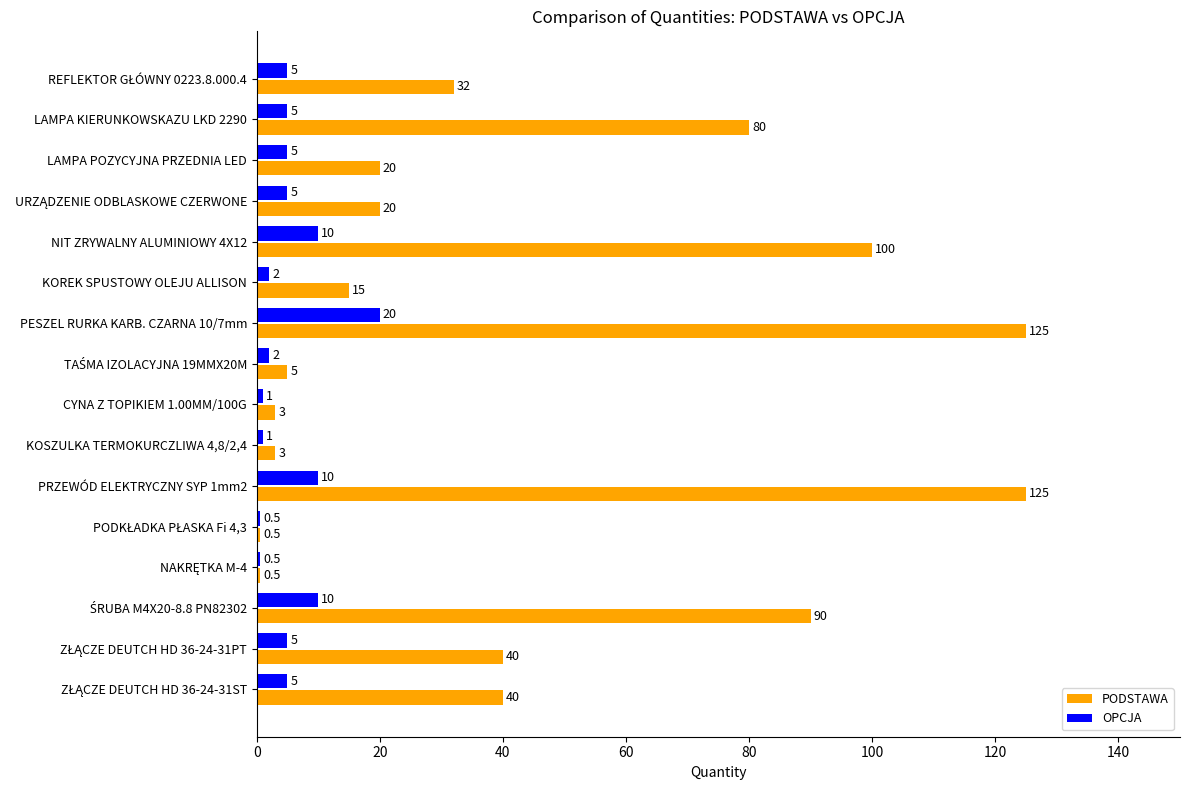

Which series has the widest spread of values?

PODSTAWA